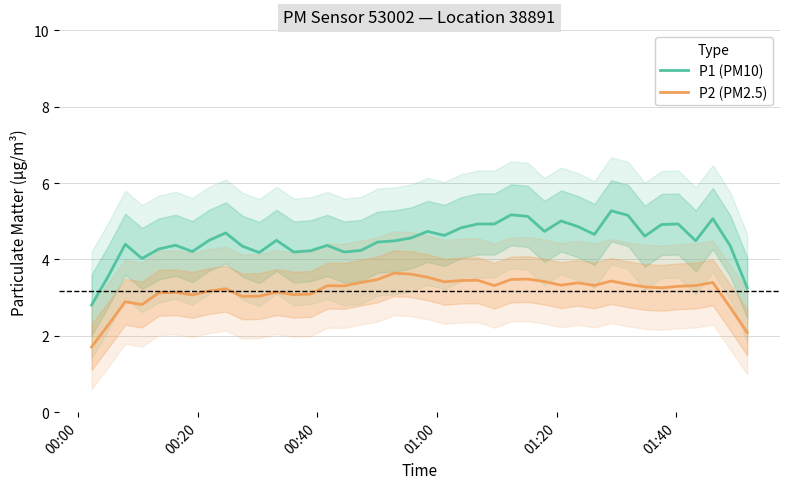

True or false: P2 (PM2.5) and P1 (PM10) intersect in this chart.

False